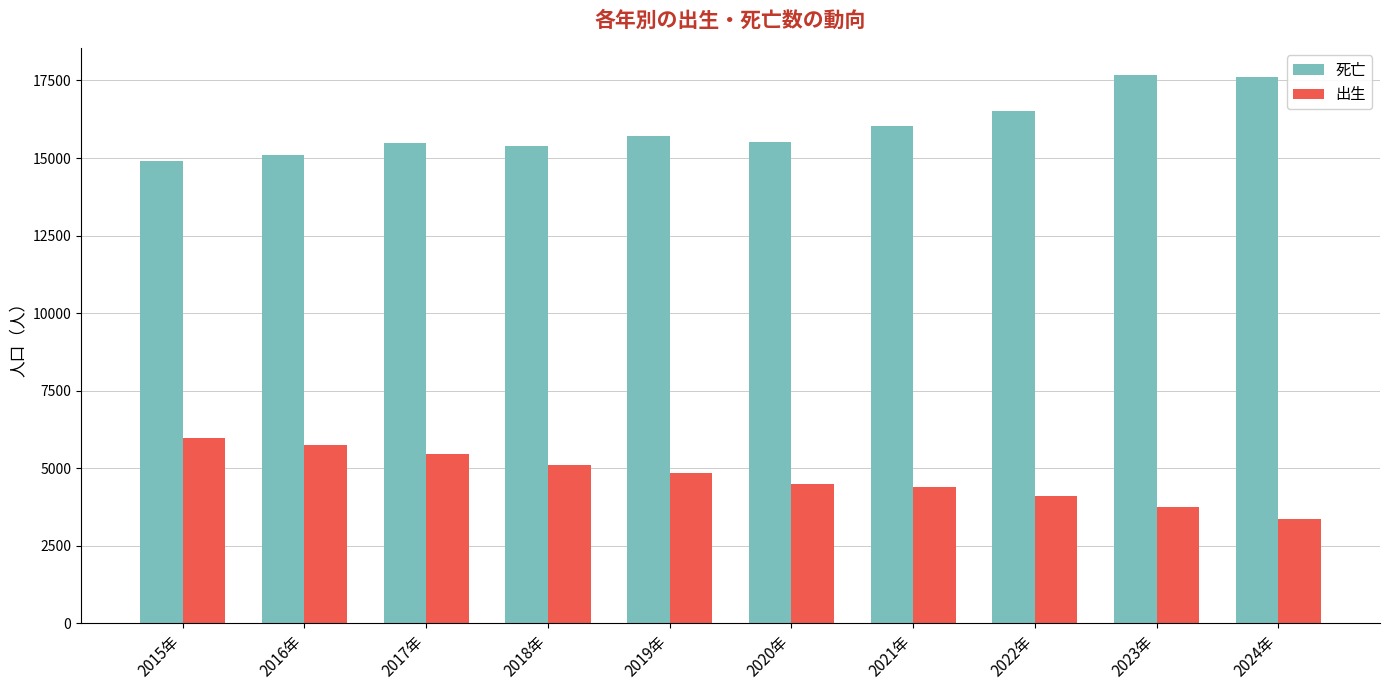

How many series are shown in this chart?

2